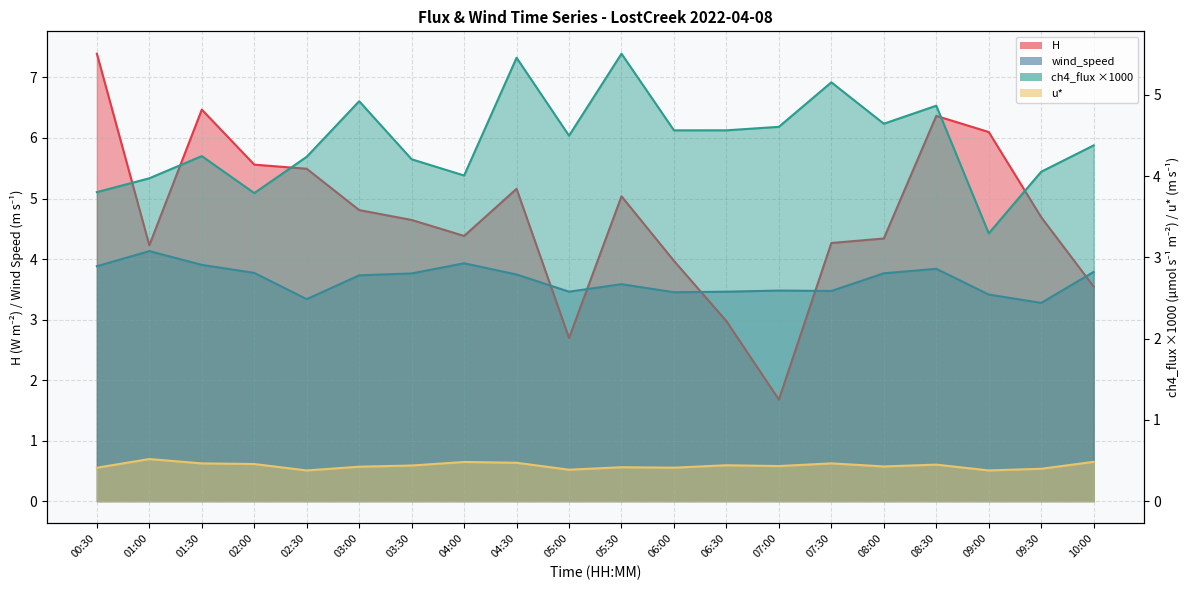

How many interior local valleys does the wind_speed (line) series have?

5